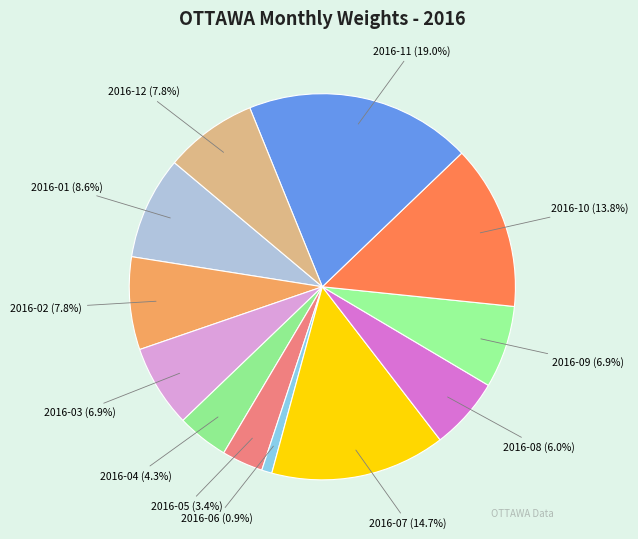

How many segments does this pie chart have?

12